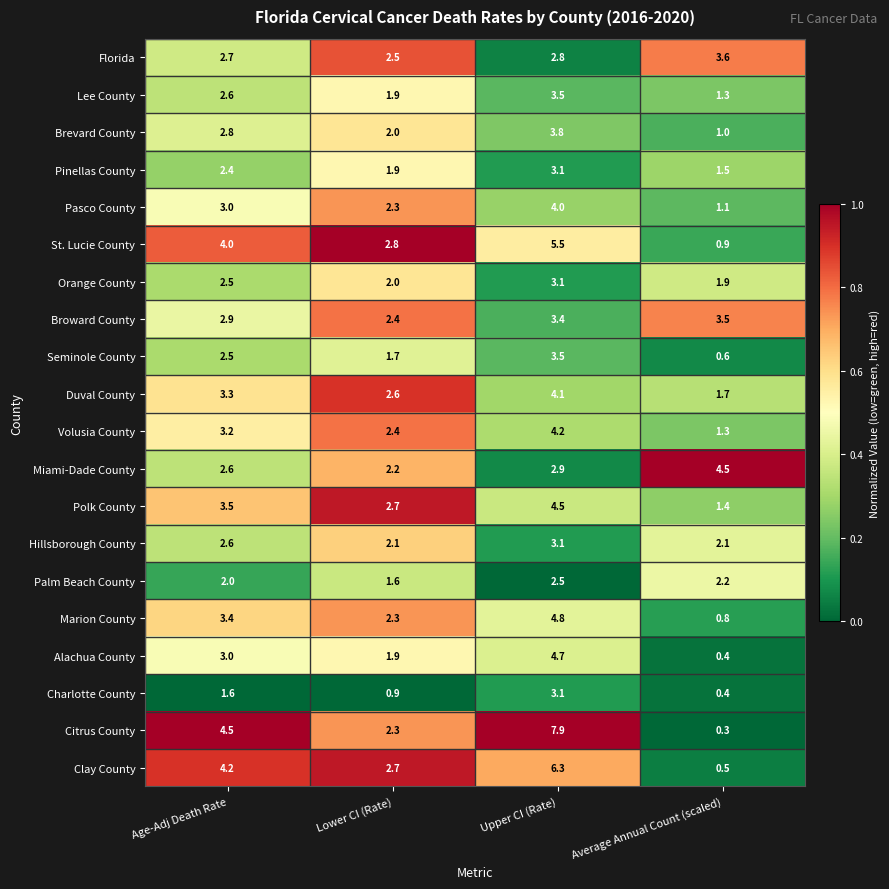

What is the greatest value displayed?

7.9